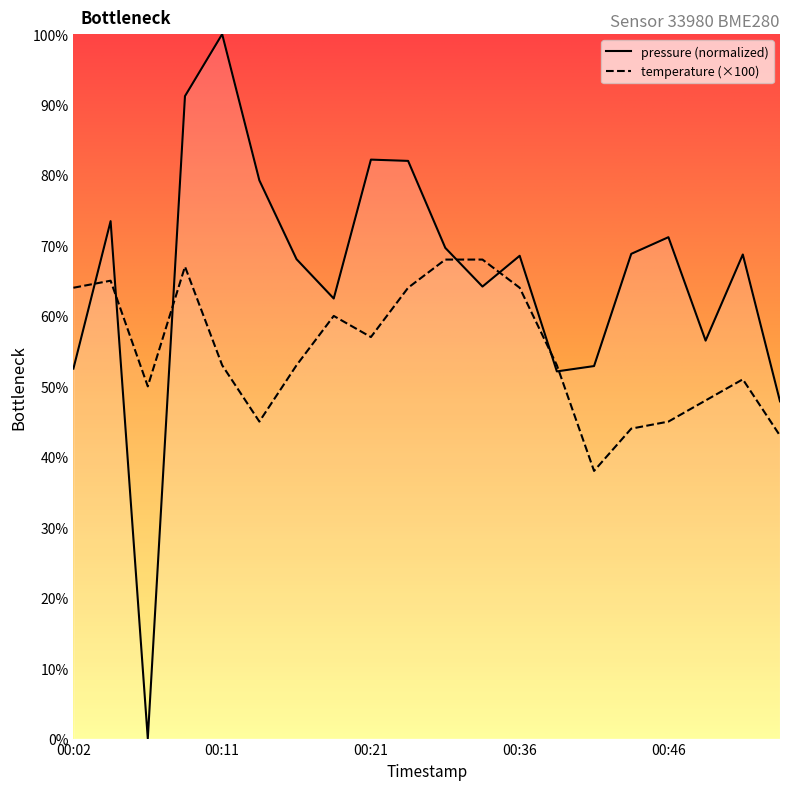

The pressure series shows 69.7 at 00:26. True or false?

True